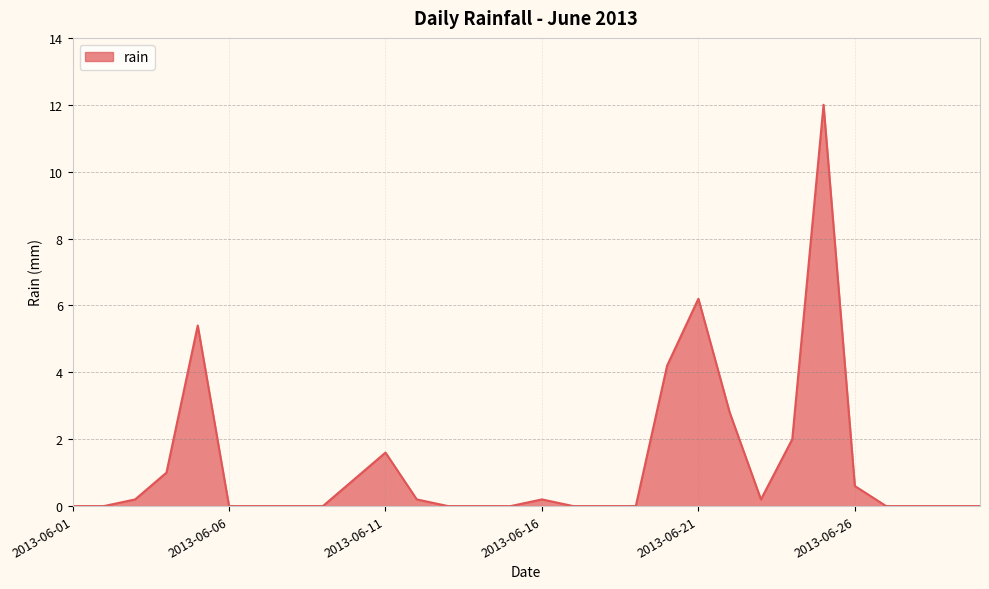

What is the difference between the maximum and minimum values?

12.0